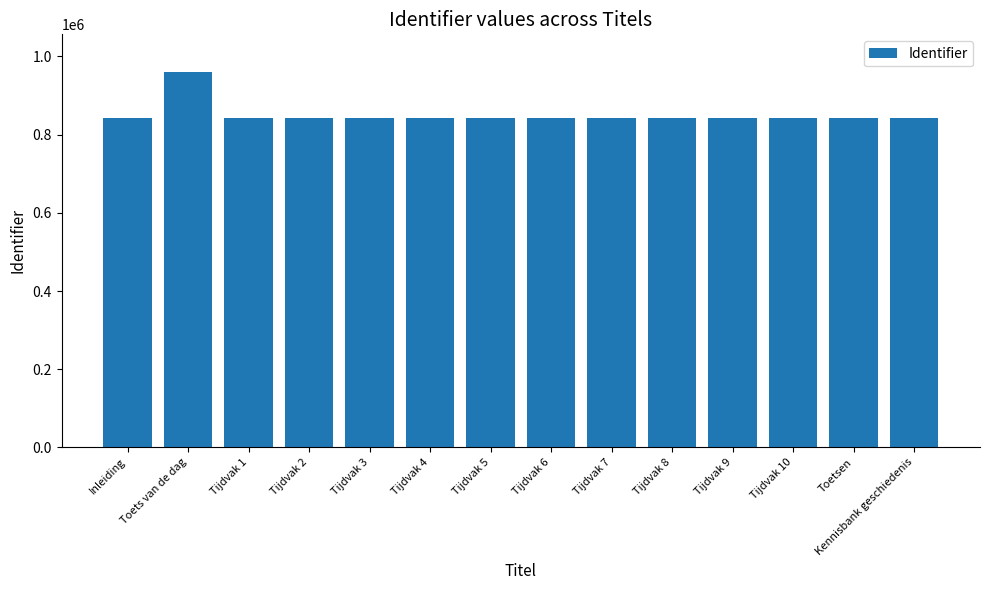

At which label is the value closest to 901135?

Kennisbank geschiedenis